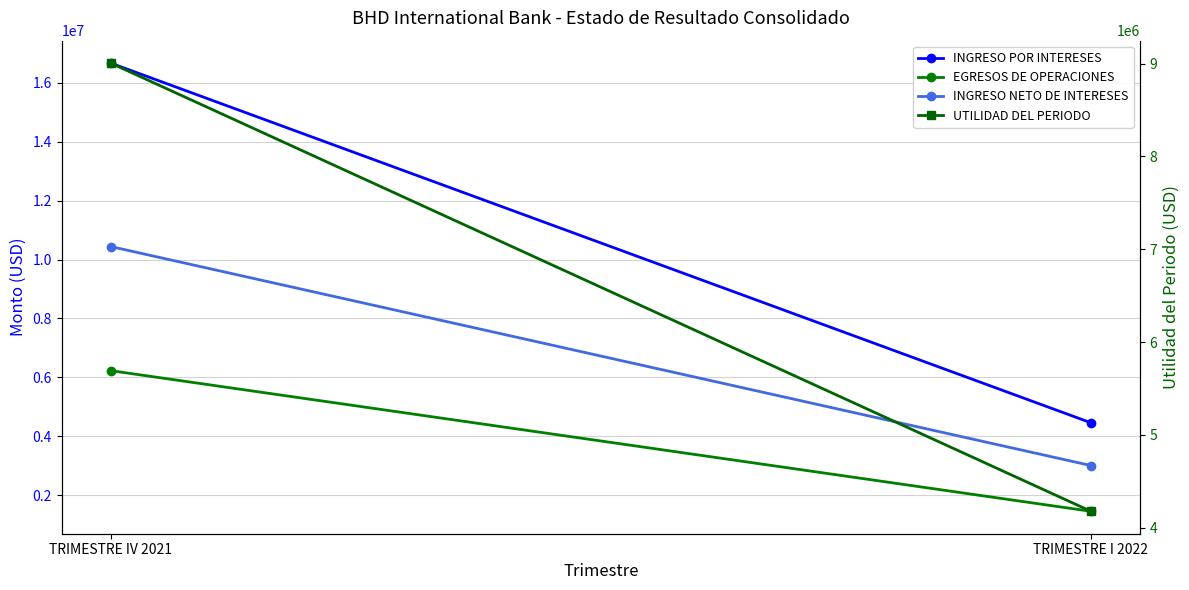

What is the approximate value of UTILIDAD DEL PERIODO at TRIMESTRE I 2022?

4177310.0